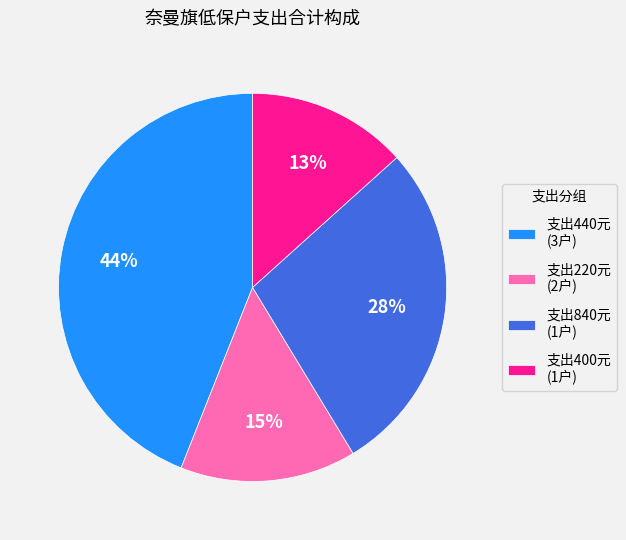

Combined, do 支出440元 (3户) and 支出400元 (1户) account for over 50%?

Yes